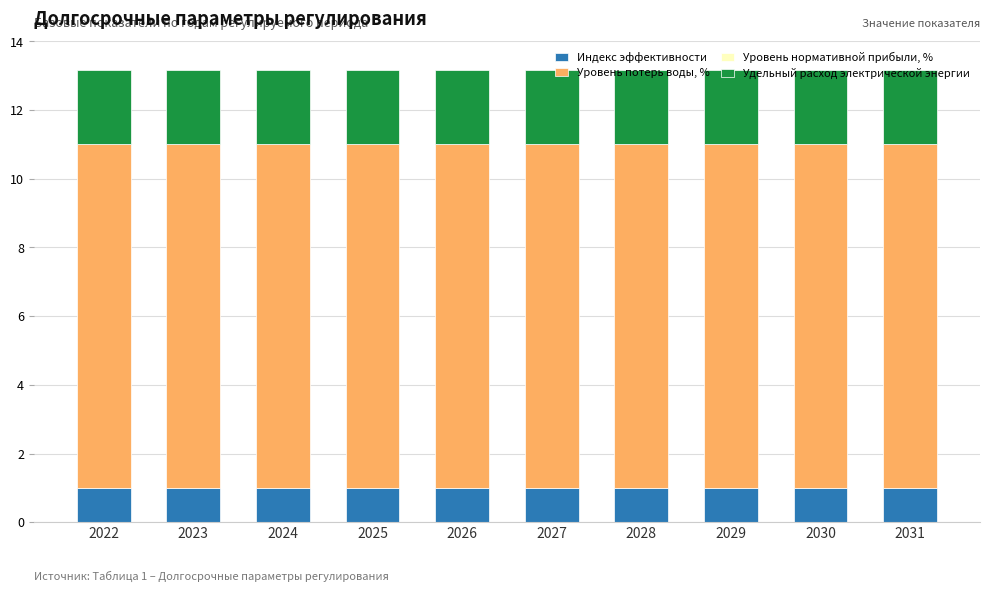

What is the total value across all series at 2029?

13.2